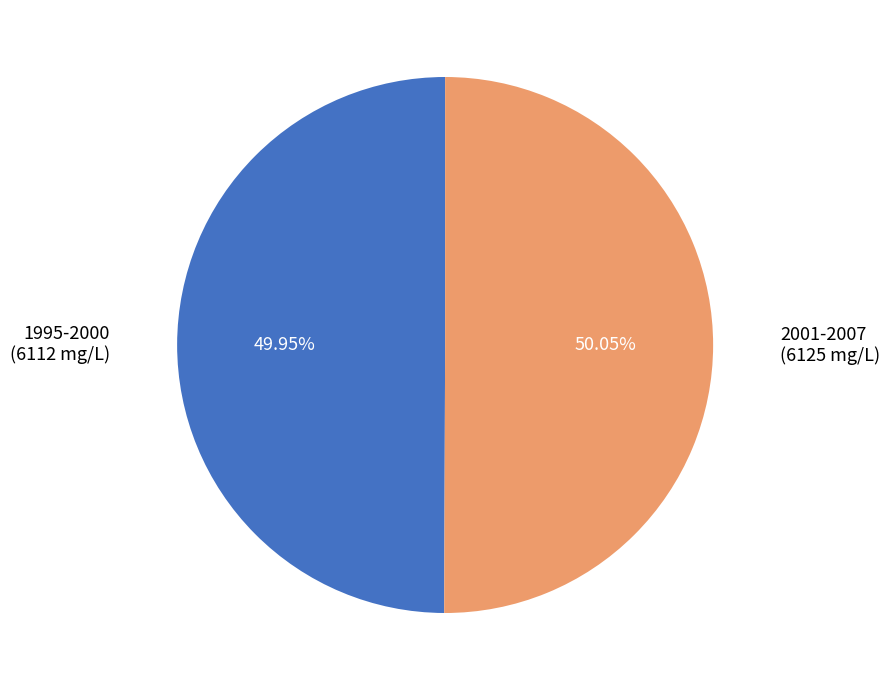

How many slices are in this pie chart?

2